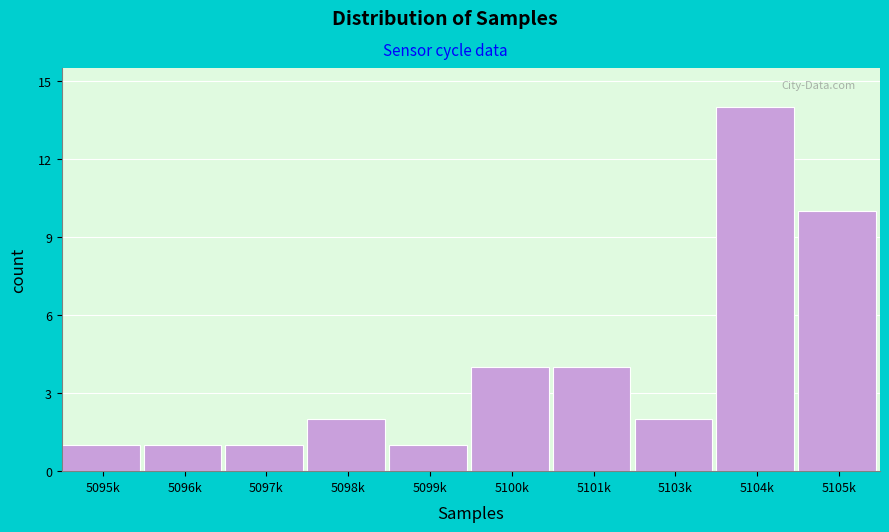

Reading left to right, transcribe all the data shown in this chart.

5095k=1	5096k=1	5097k=1	5098k=2	5099k=1	5100k=4	5101k=4	5103k=2	5104k=14	5105k=10